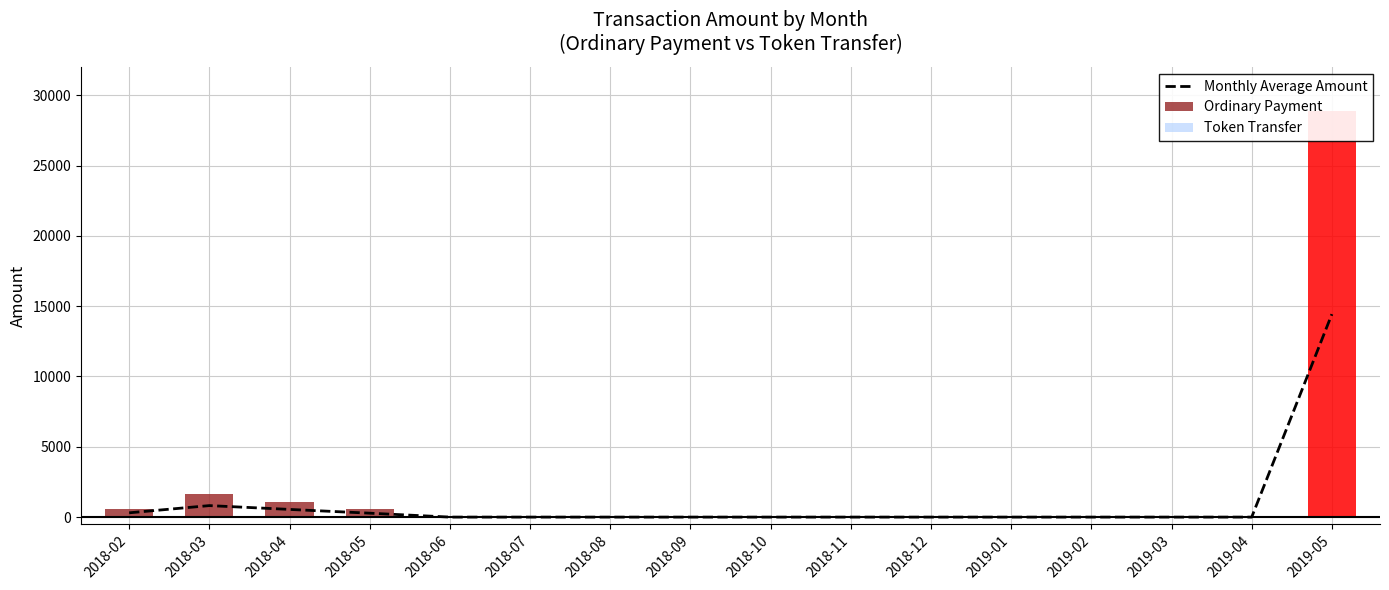

True or false: the data shows 279.0 at 2018-05.

True